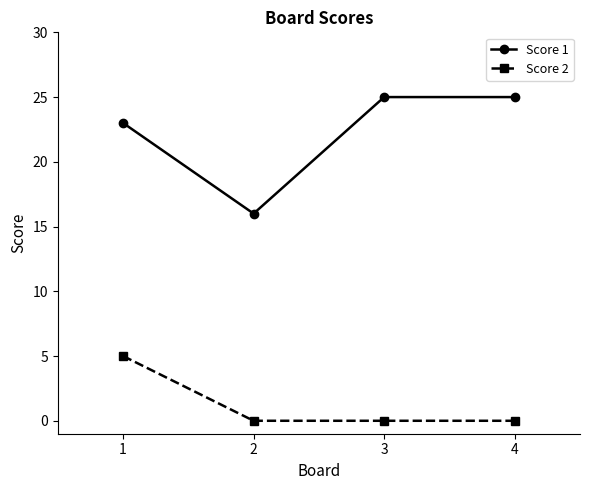

What is the difference between the highest and lowest values at 4?

25